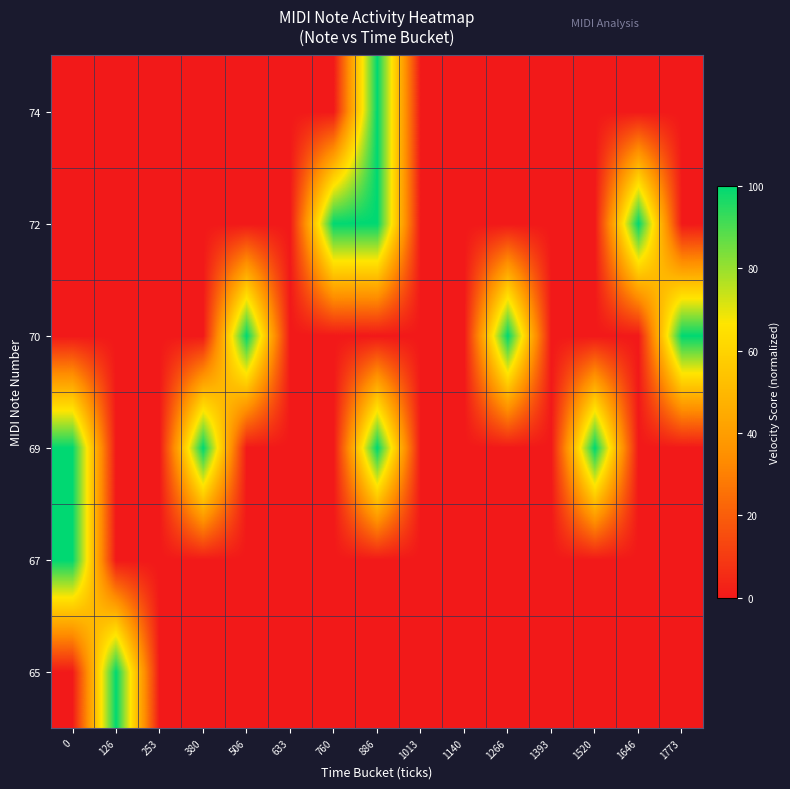

Rank the series by their maximum value, from highest to lowest.

65, 67, 69, 70, 72, 74